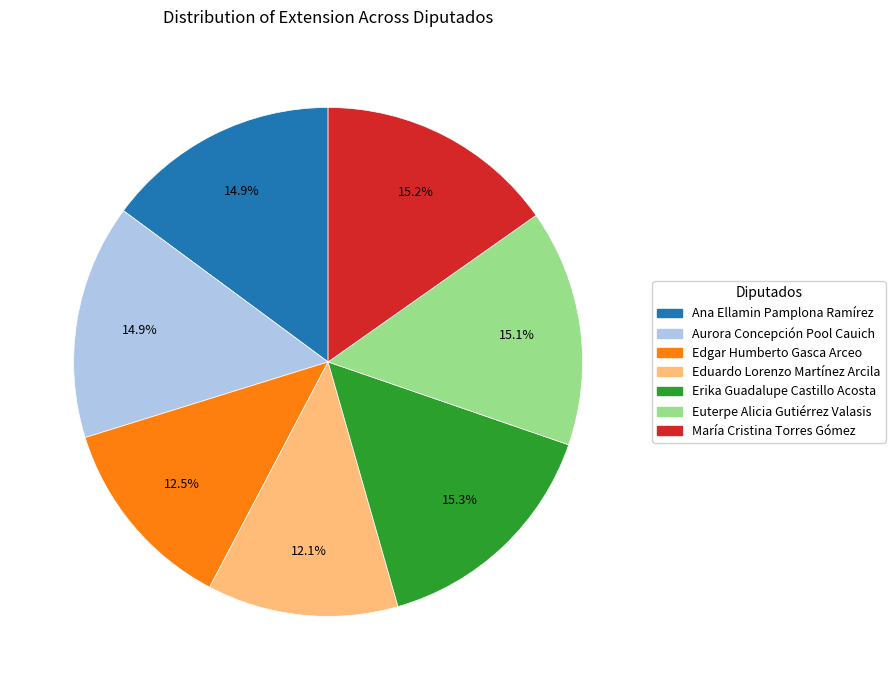

What is the total percentage of Eduardo Lorenzo Martínez Arcila and Erika Guadalupe Castillo Acosta?

27.4%